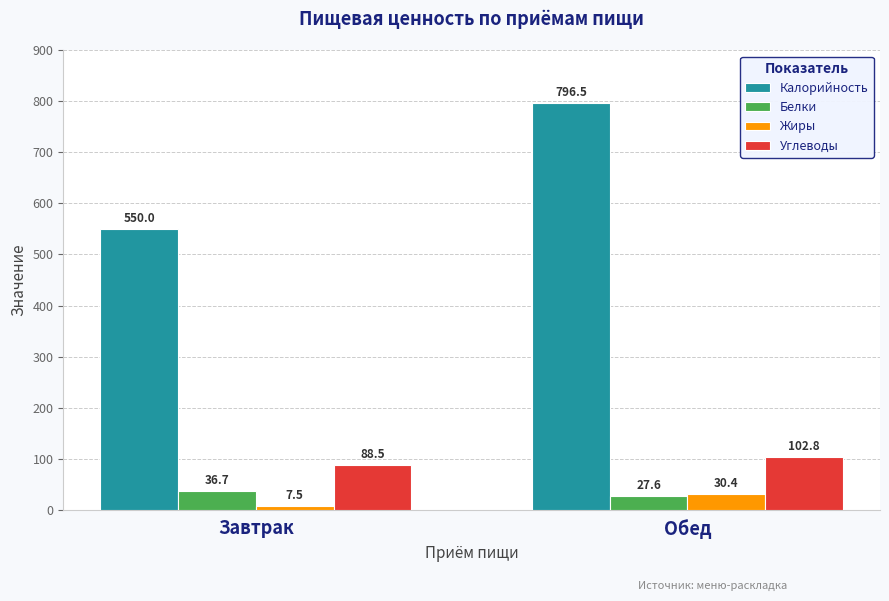

What is the total value across all series at Завтрак?

682.6